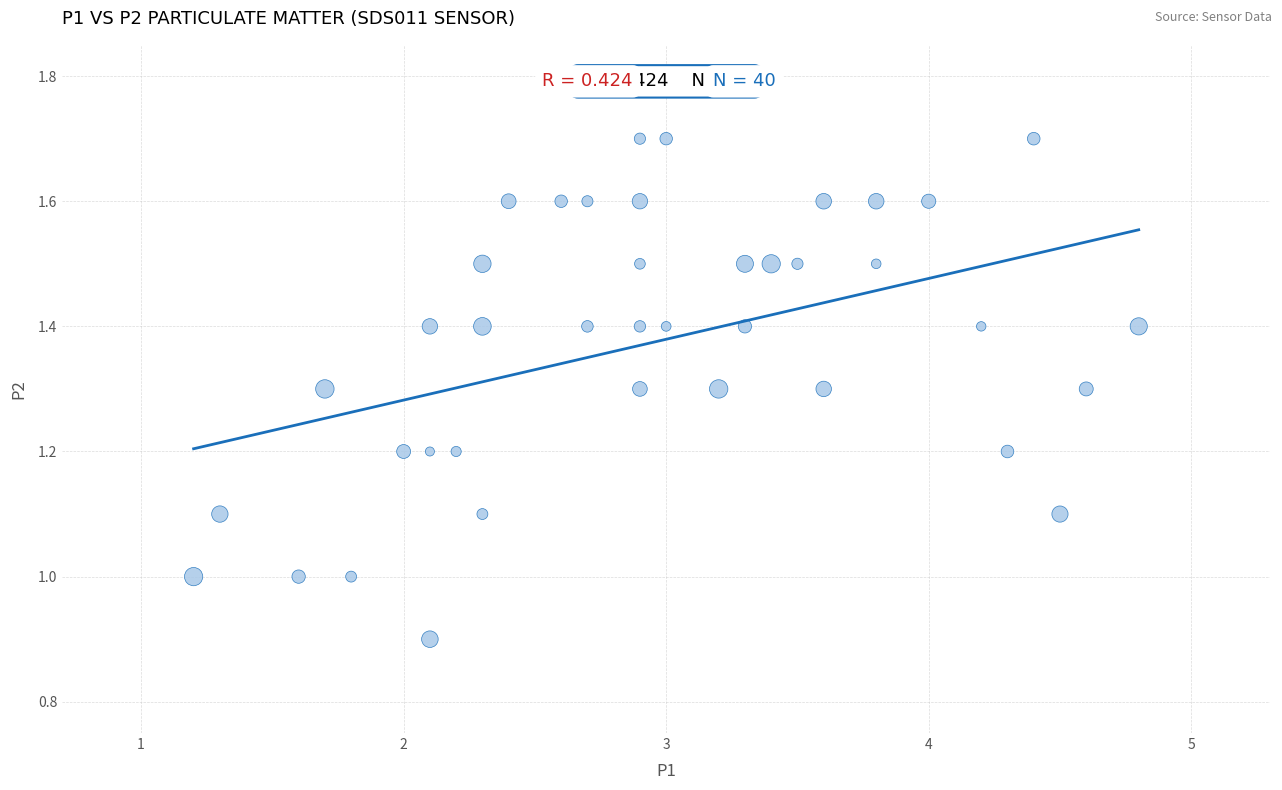

What is the range of X values (max minus min)?

3.6